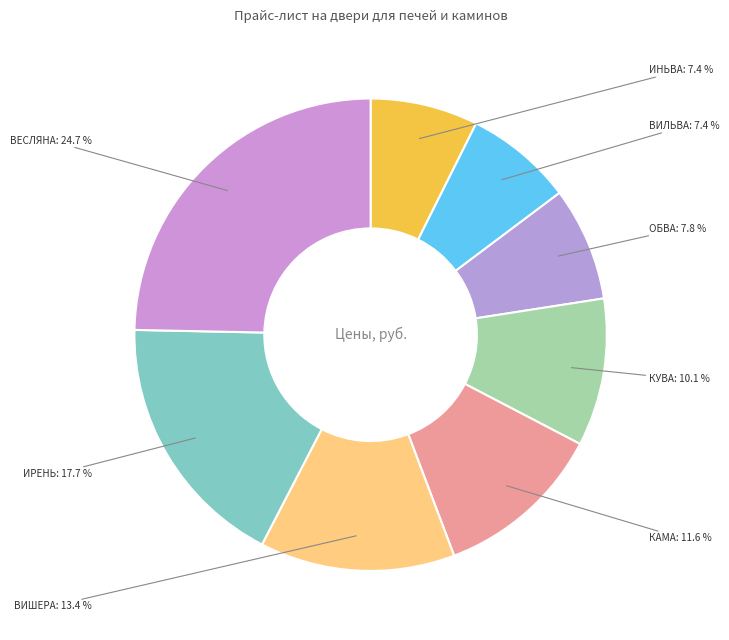

Count the number of slices in the pie.

8